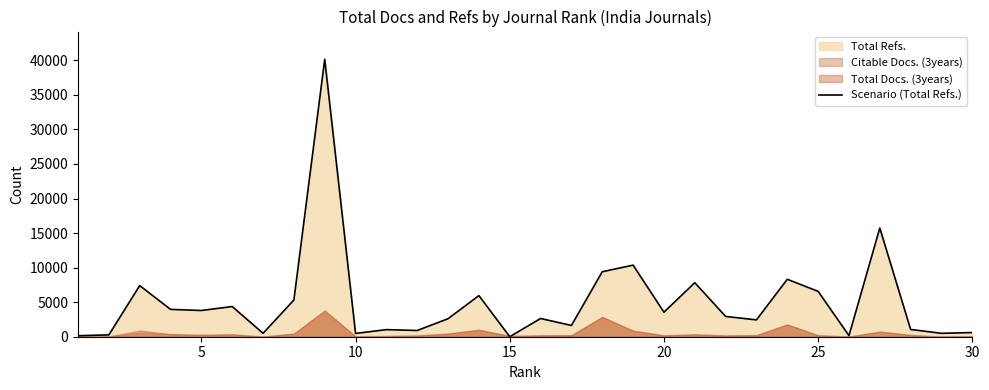

What is the difference between the second highest and minimum values?

15727